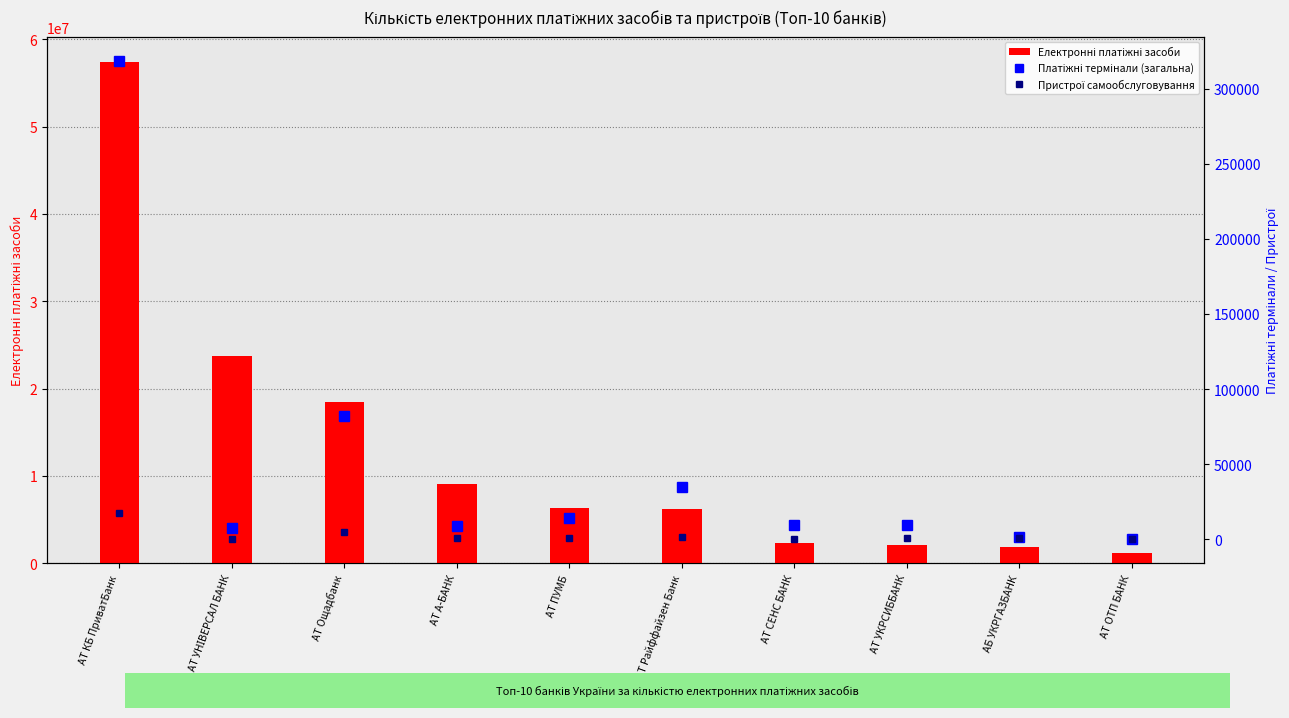

At which category does the chart reach its minimum across all series?

АТ УНІВЕРСАЛ БАНК